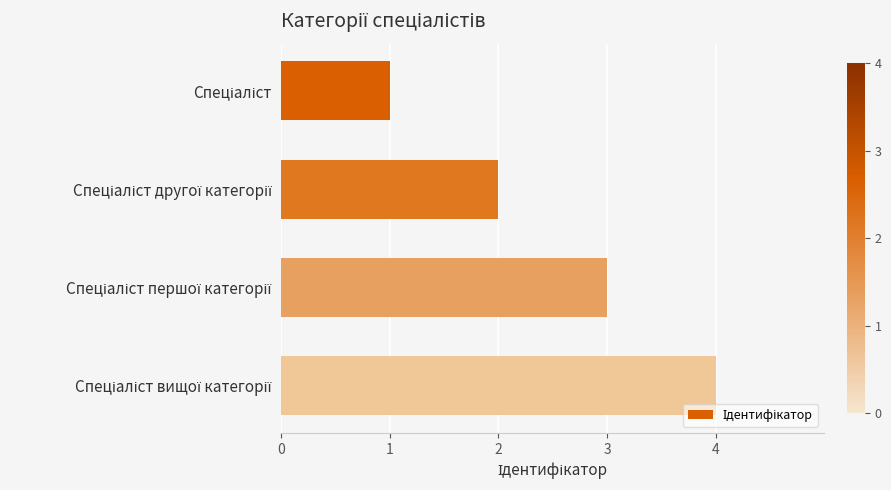

What is the greatest value displayed?

4